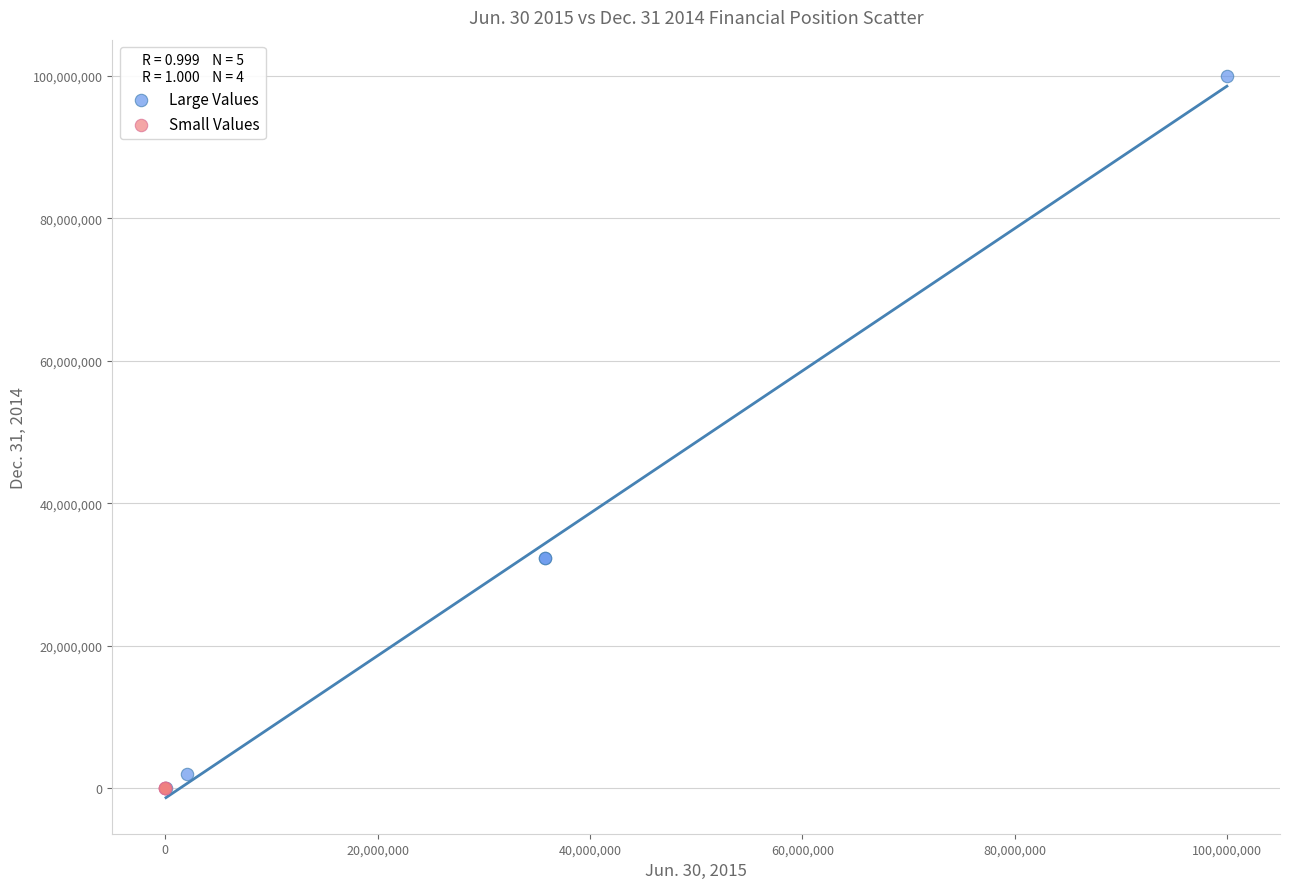

Which series has the largest Y range (max minus min)?

Large Values